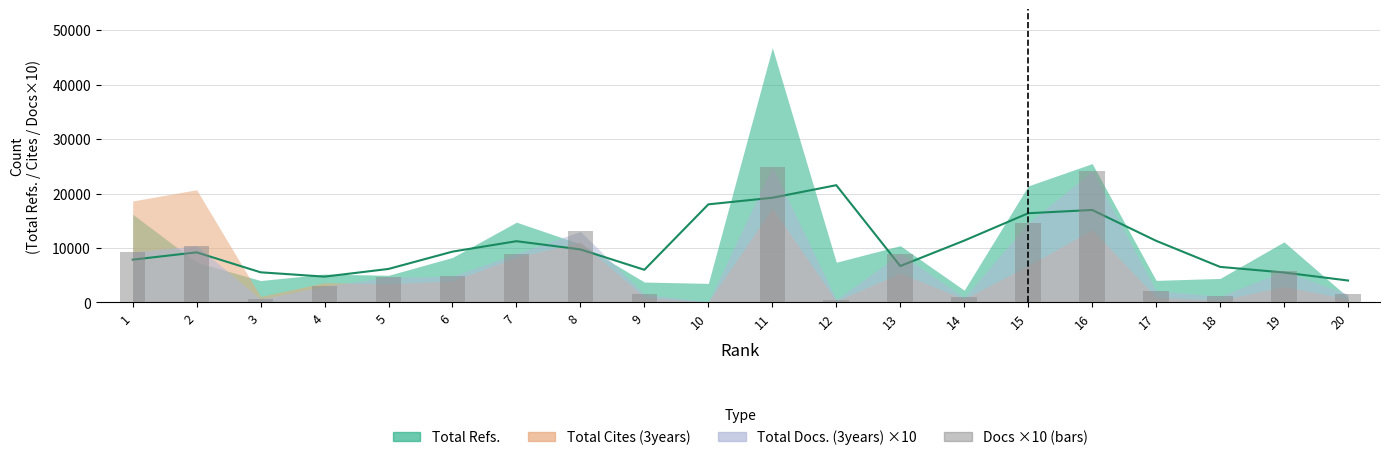

List the labels in order of value, largest first.

11, 16, 15, 8, 2, 1, 7, 13, 19, 6, 5, 4, 17, 9, 20, 18, 14, 3, 12, 10